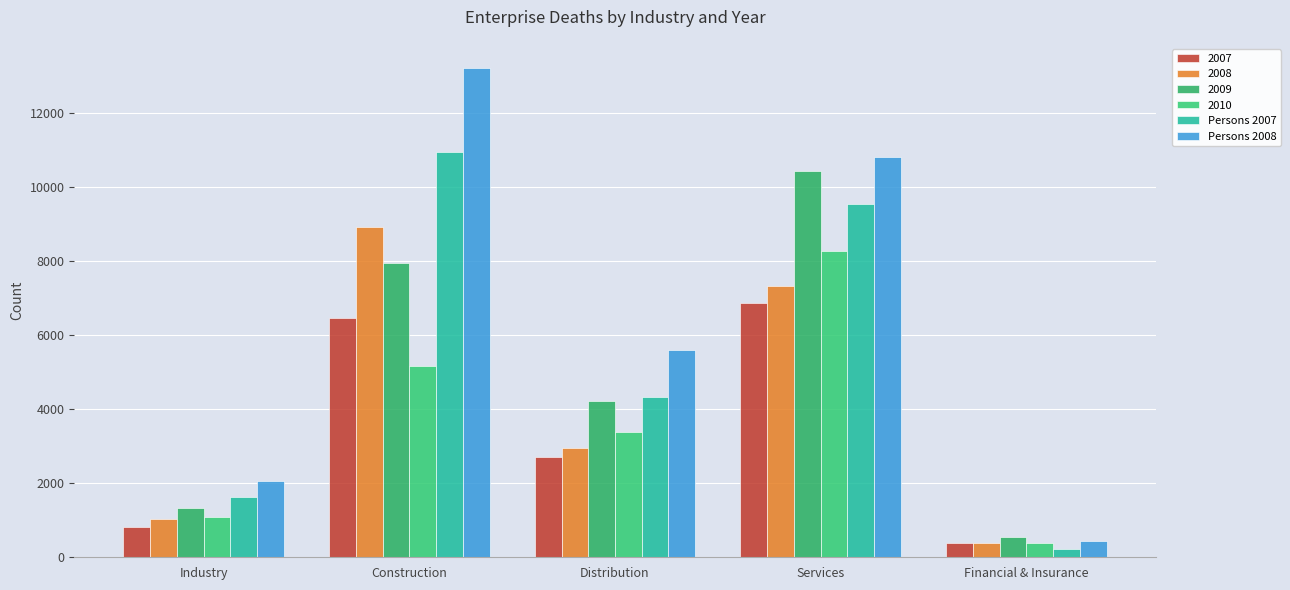

What is the average value of the Persons 2007 series?

5339